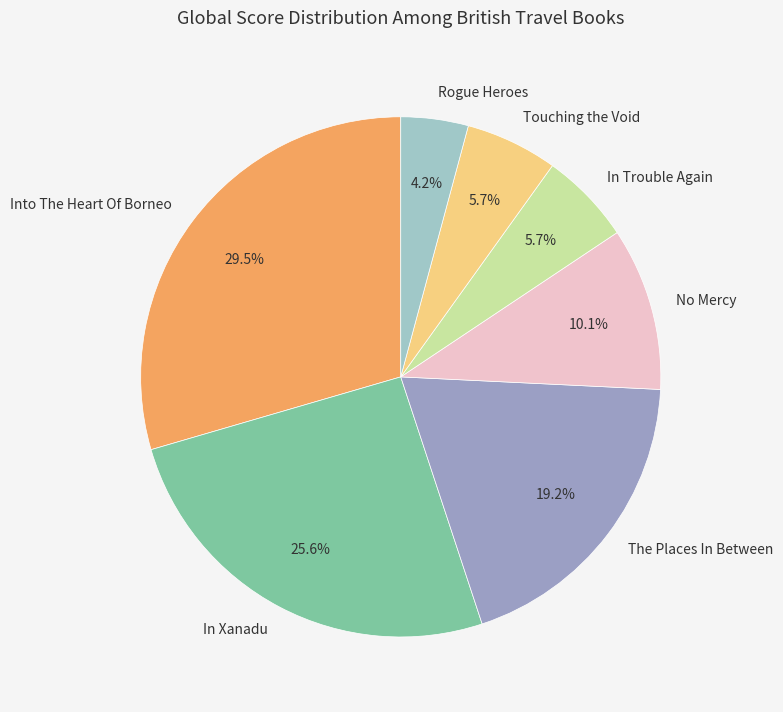

Between Touching the Void and In Xanadu, which is larger?

In Xanadu